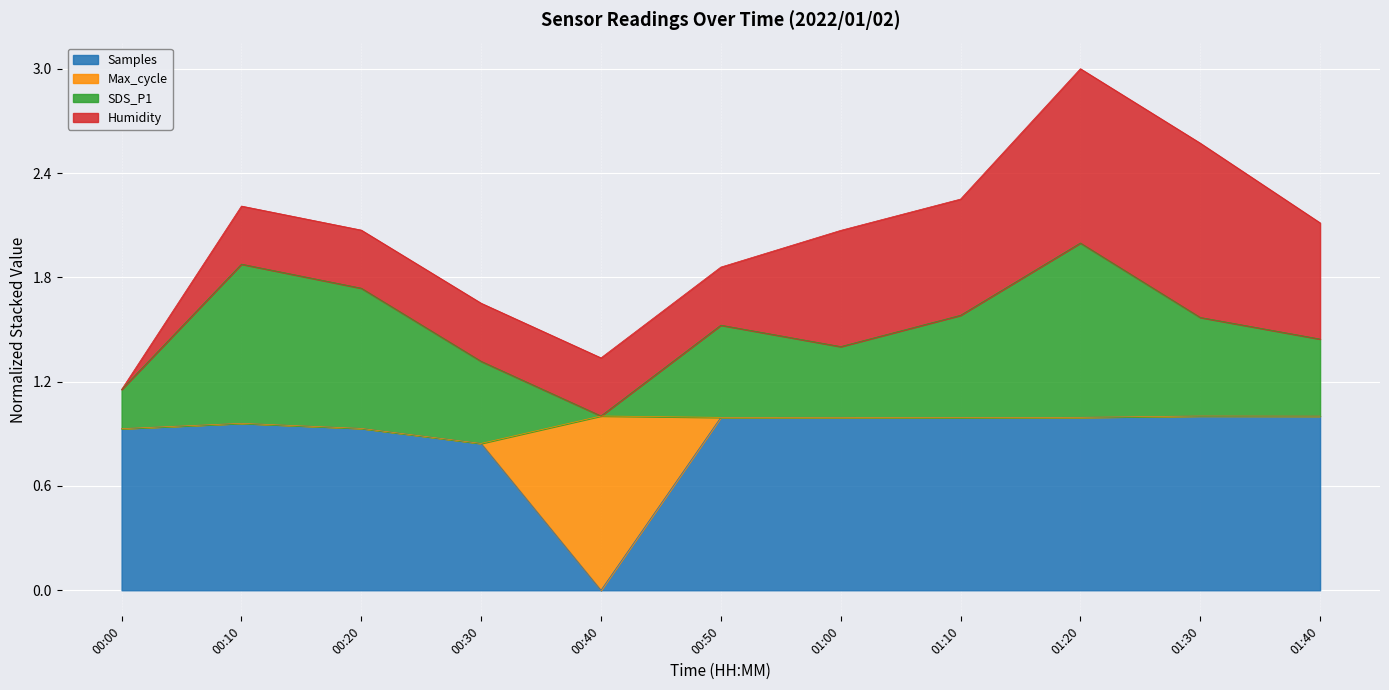

At which category is the sum across all series the highest?

01:20